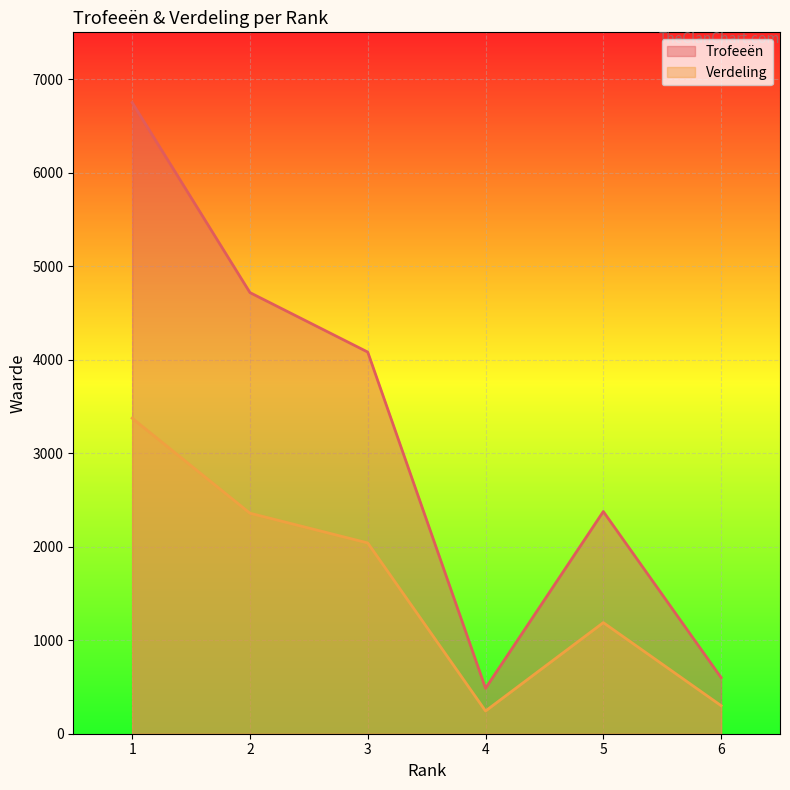

Where does the Verdeling series first go above 2040?

1